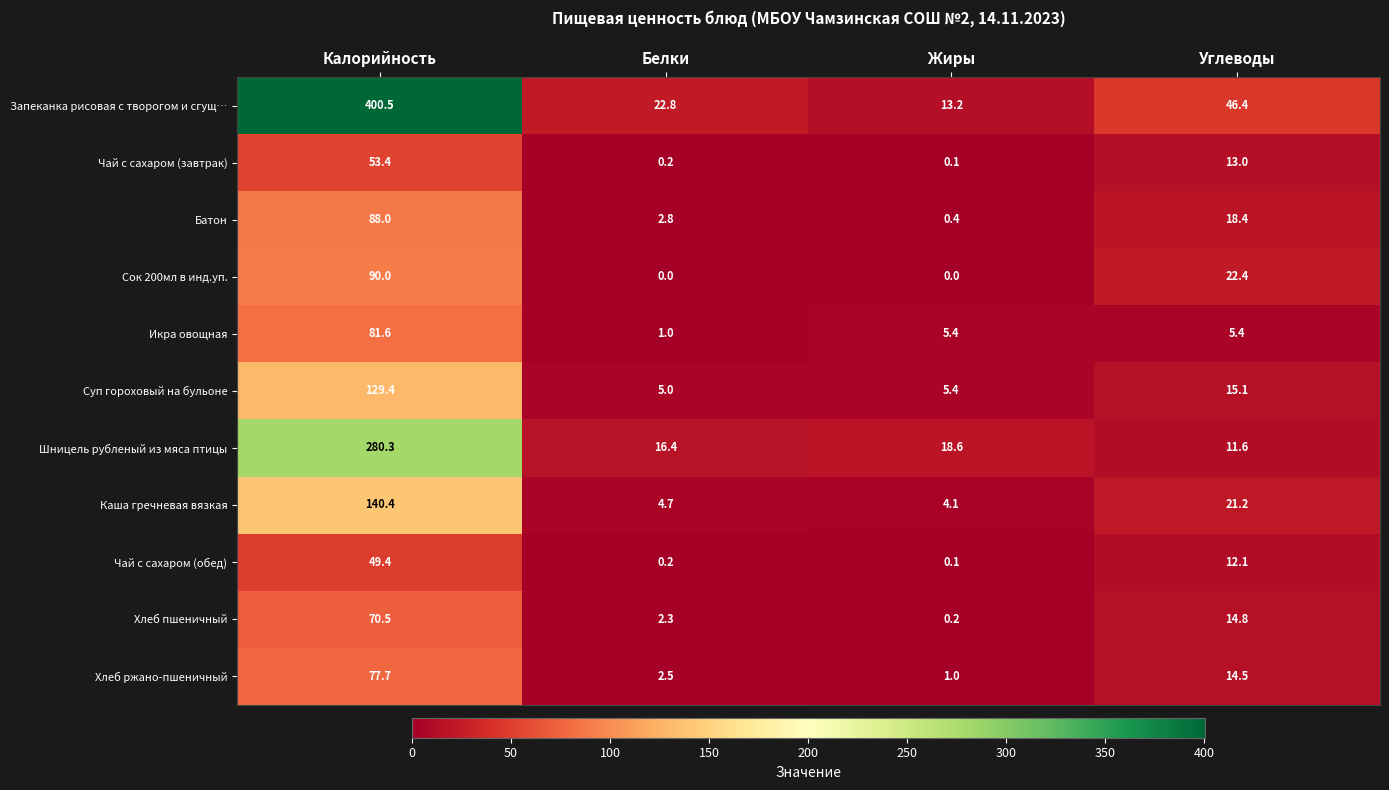

Rank the categories by Шницель рубленый из мяса птицы value from lowest to highest.

Углеводы, Белки, Жиры, Калорийность